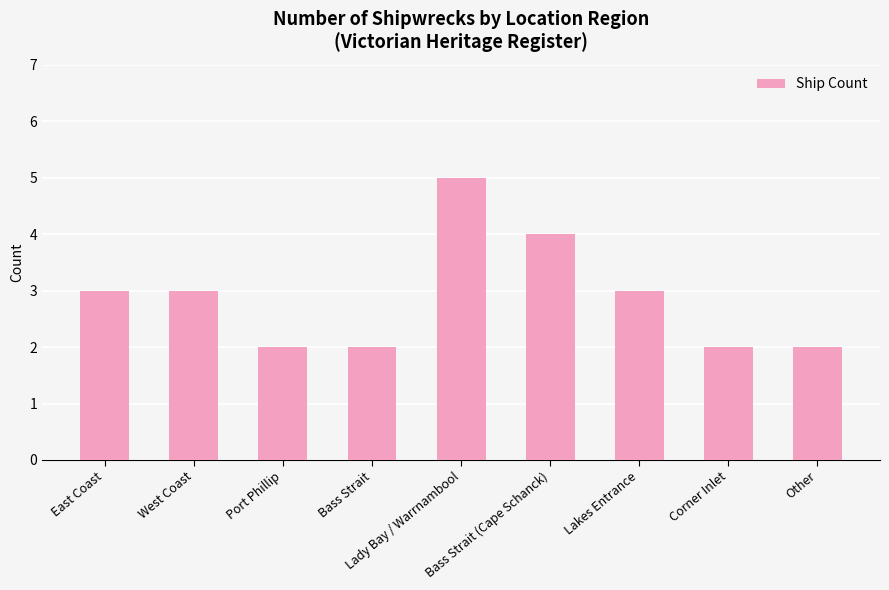

The chart shows a value of 2 at Port Phillip. True or false?

True